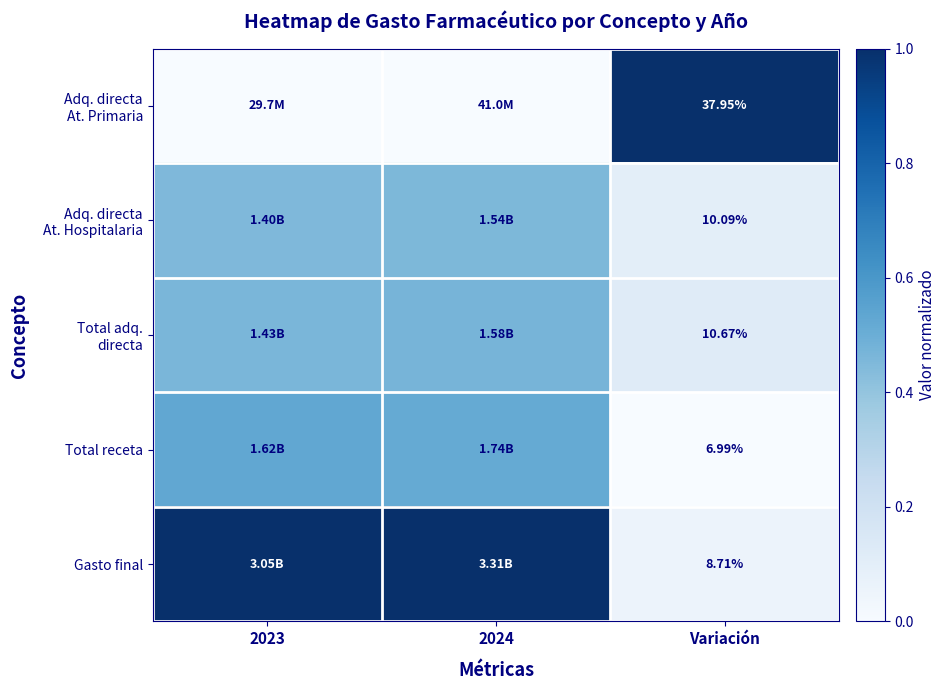

The value of Total adq. directa at Variación is 0.1. True or false?

True